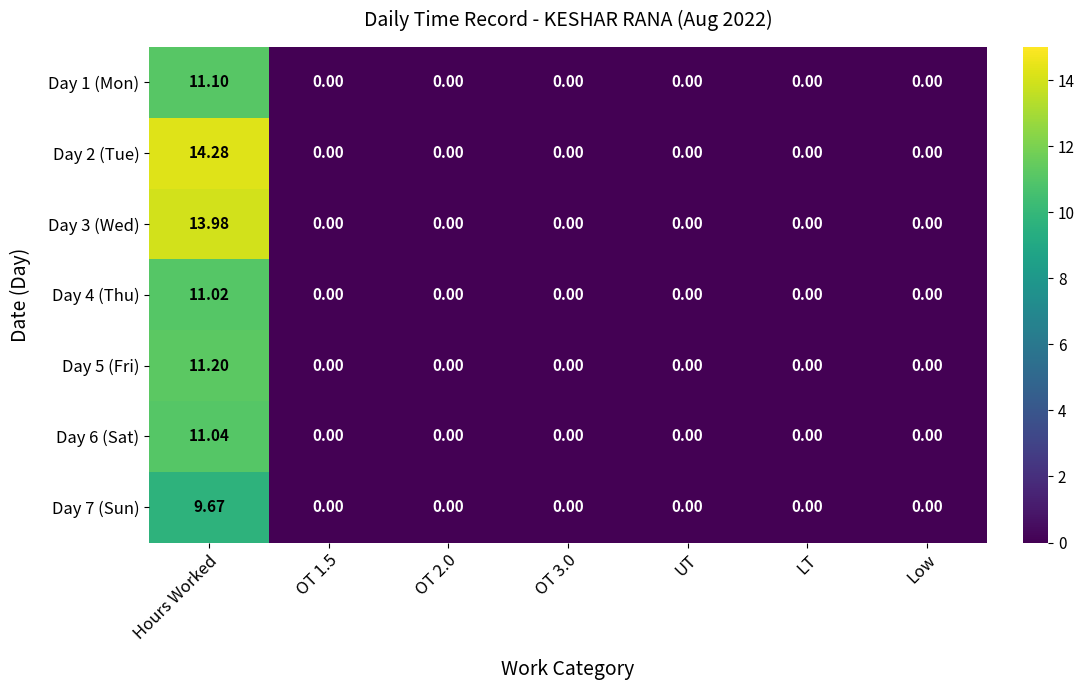

At which category is the sum across all series the highest?

Hours Worked